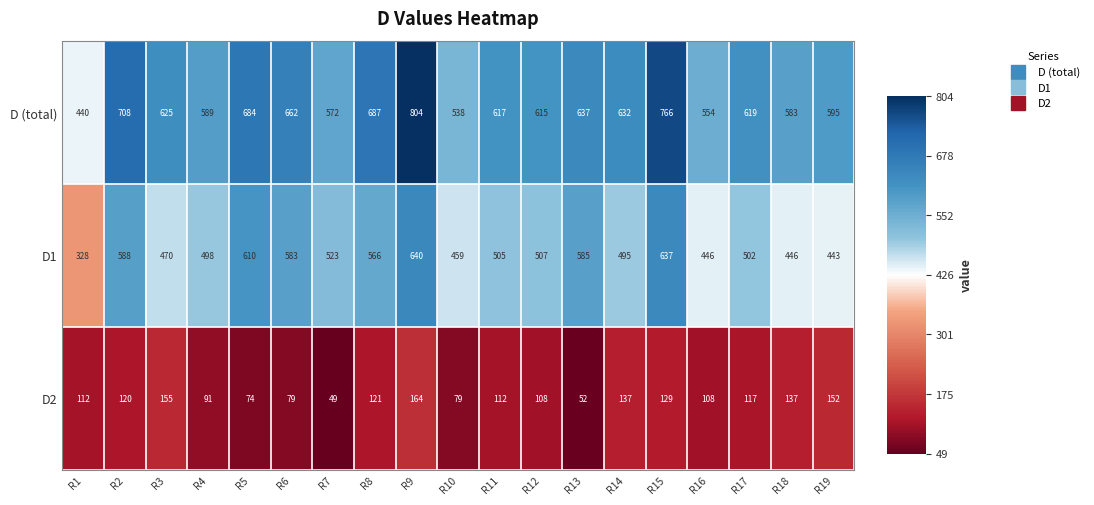

Rank the series by their average value, from highest to lowest.

D (total), D1, D2